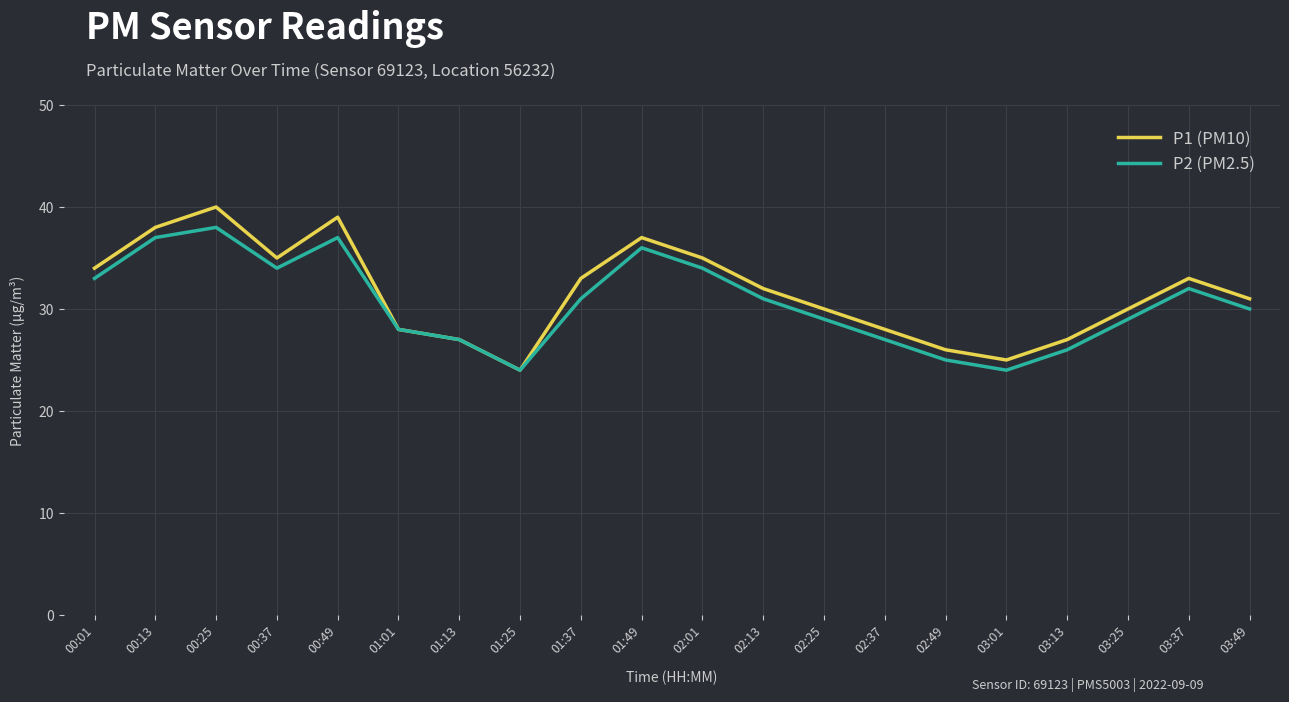

True or false: P2 (PM2.5) has more than 2 interior local peaks.

True